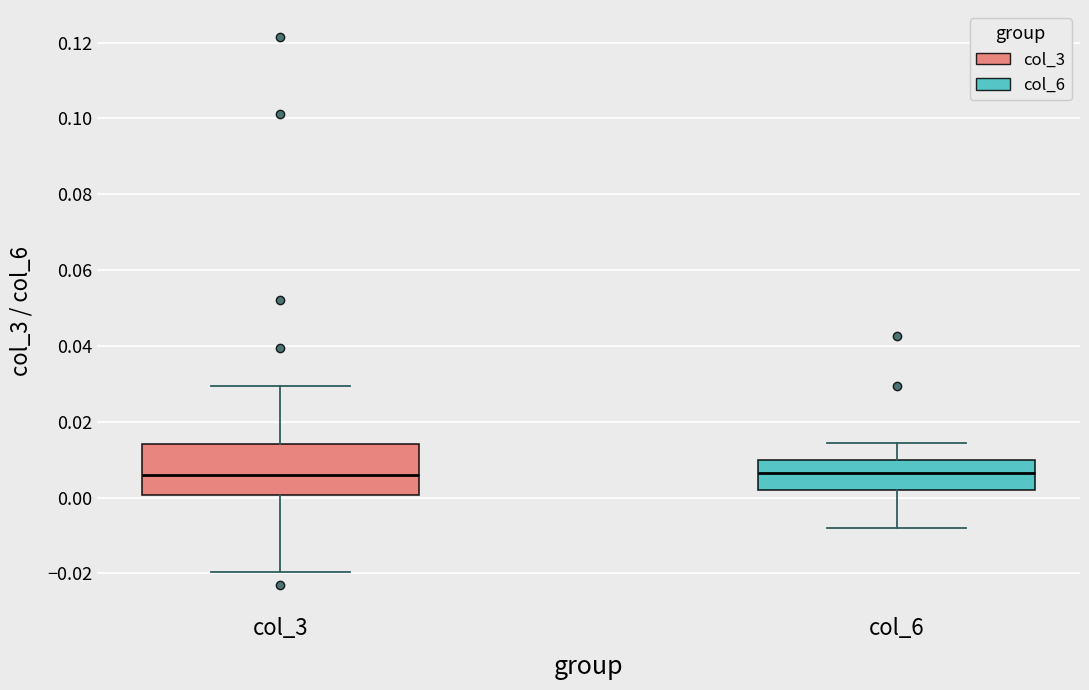

Where does the lower whisker of the box for col_3 end on the y-axis? The values are not printed on the chart, so give them approximately, as read against the axis.

-0.020